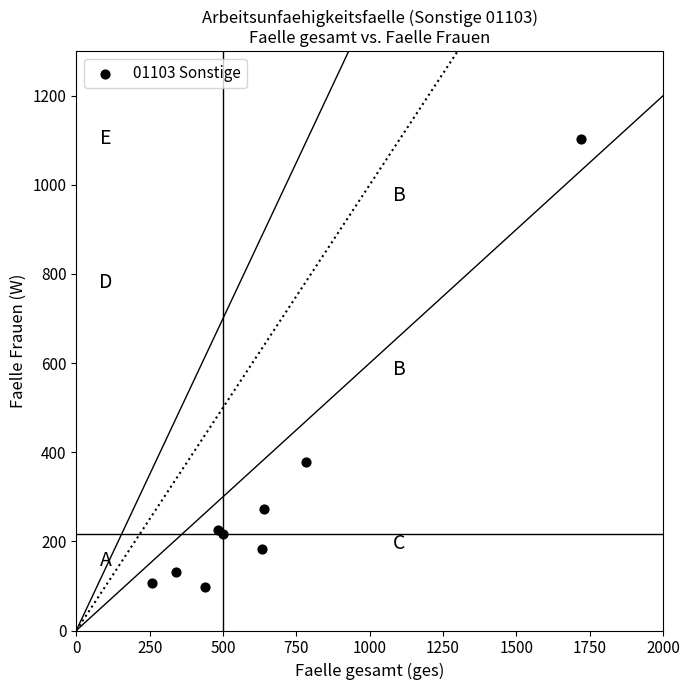

What Y value in the scatter plot is closest to 599?

377